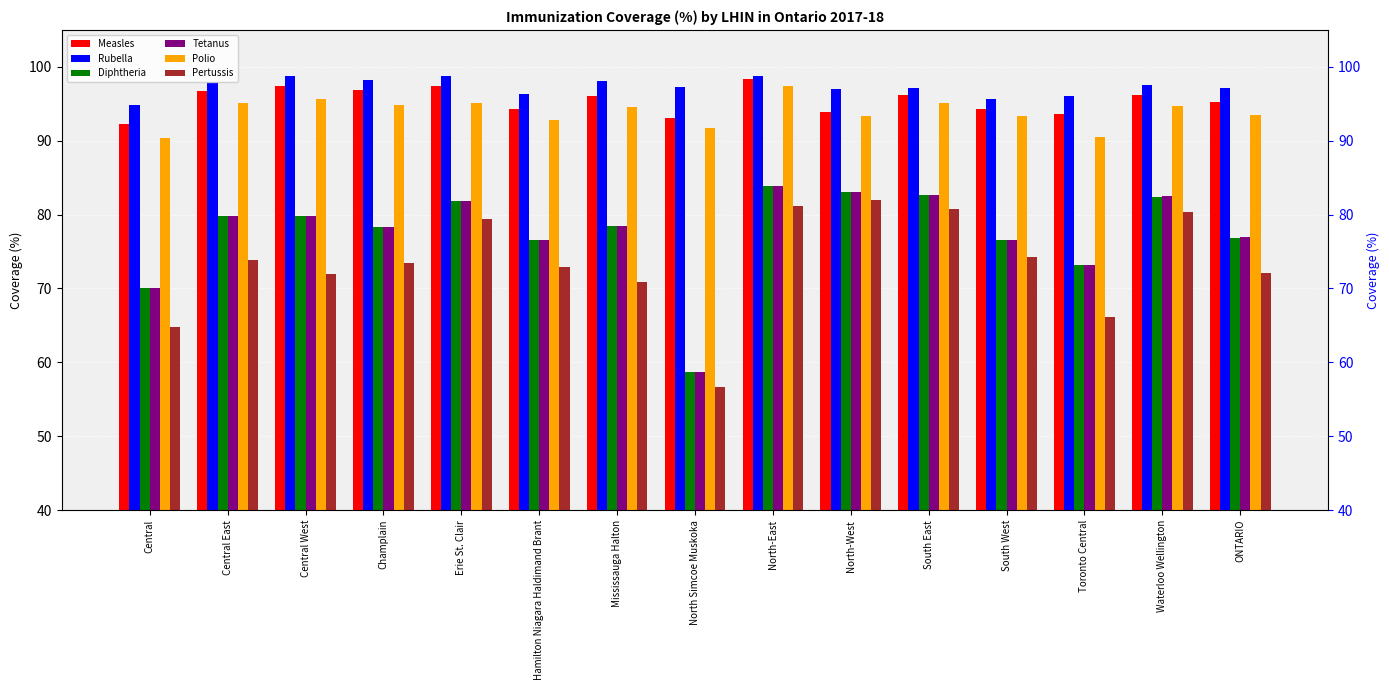

Rank the series at North-West from highest to lowest value.

Rubella, Measles, Polio, Diphtheria, Tetanus, Pertussis